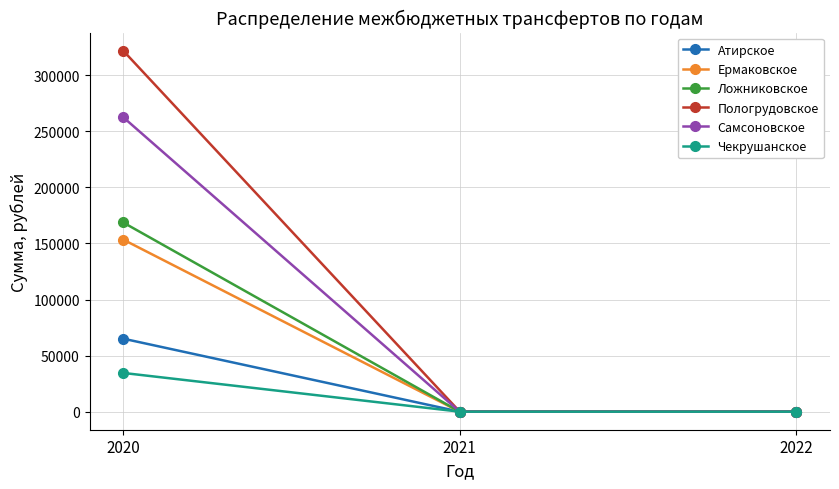

At how many categories does at least one series exceed 224799?

1